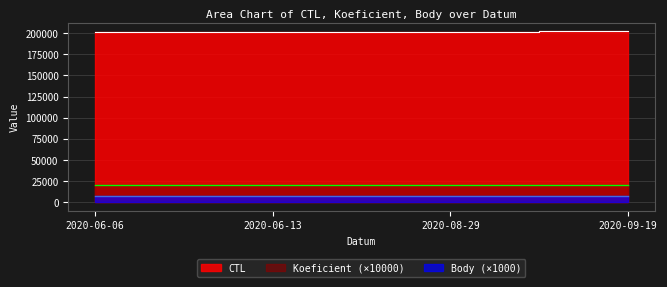

Is it true that Body equals 5 at 2020-08-29?

False